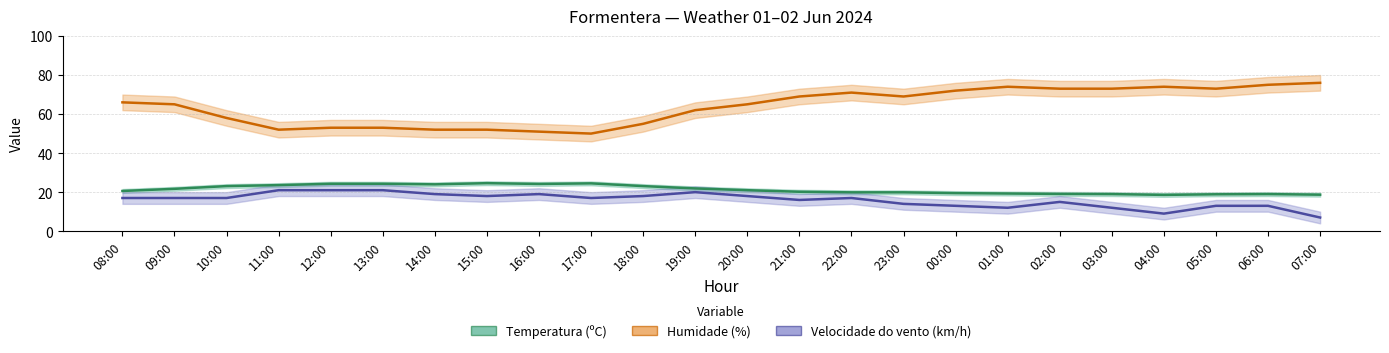

What is the approximate value of Velocidade do vento (km/h) at 12:00?

21.0